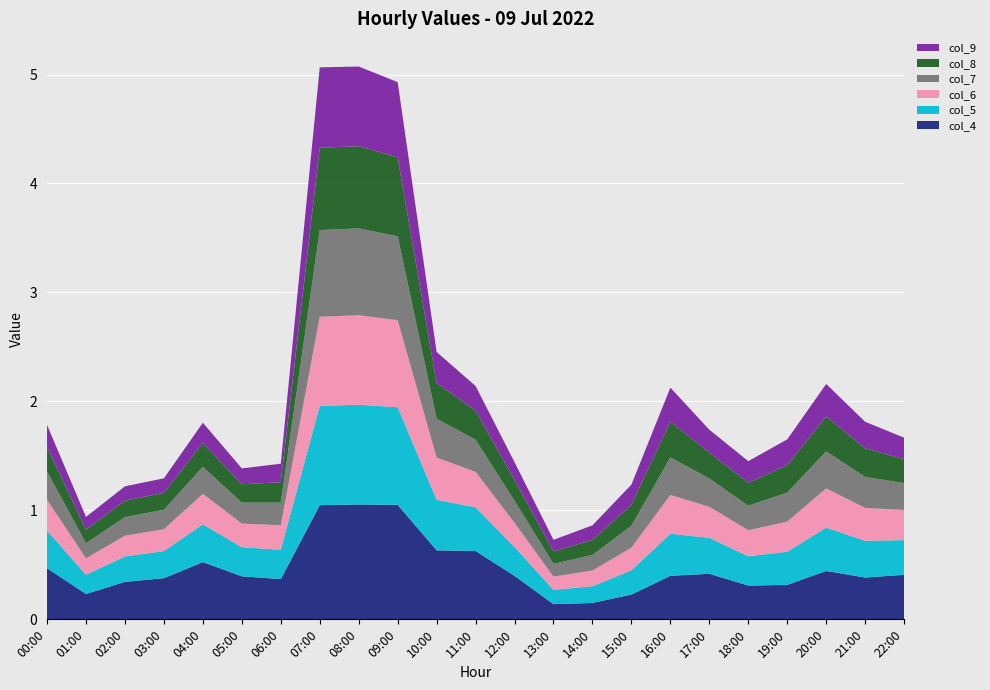

Reading left to right, transcribe all the data shown in this chart.

col_4: 0.5	0.2	0.3	0.4	0.5	0.4	0.4	1.0	1.1	1.1	0.6	0.6	0.4	0.1	0.2	0.2	0.4	0.4	0.3	0.3	0.4	0.4	0.4
col_5: 0.3	0.2	0.2	0.2	0.3	0.3	0.3	0.9	0.9	0.9	0.5	0.4	0.3	0.1	0.2	0.2	0.4	0.3	0.3	0.3	0.4	0.3	0.3
col_6: 0.3	0.1	0.2	0.2	0.3	0.2	0.2	0.8	0.8	0.8	0.4	0.3	0.2	0.1	0.1	0.2	0.4	0.3	0.2	0.3	0.4	0.3	0.3
col_7: 0.3	0.1	0.2	0.2	0.2	0.2	0.2	0.8	0.8	0.8	0.4	0.3	0.2	0.1	0.1	0.2	0.3	0.3	0.2	0.3	0.3	0.3	0.2
col_8: 0.2	0.1	0.2	0.2	0.2	0.2	0.2	0.8	0.8	0.7	0.3	0.3	0.2	0.1	0.1	0.2	0.3	0.2	0.2	0.3	0.3	0.3	0.2
col_9: 0.2	0.1	0.1	0.1	0.2	0.1	0.2	0.7	0.7	0.7	0.3	0.2	0.2	0.1	0.1	0.2	0.3	0.2	0.2	0.2	0.3	0.2	0.2